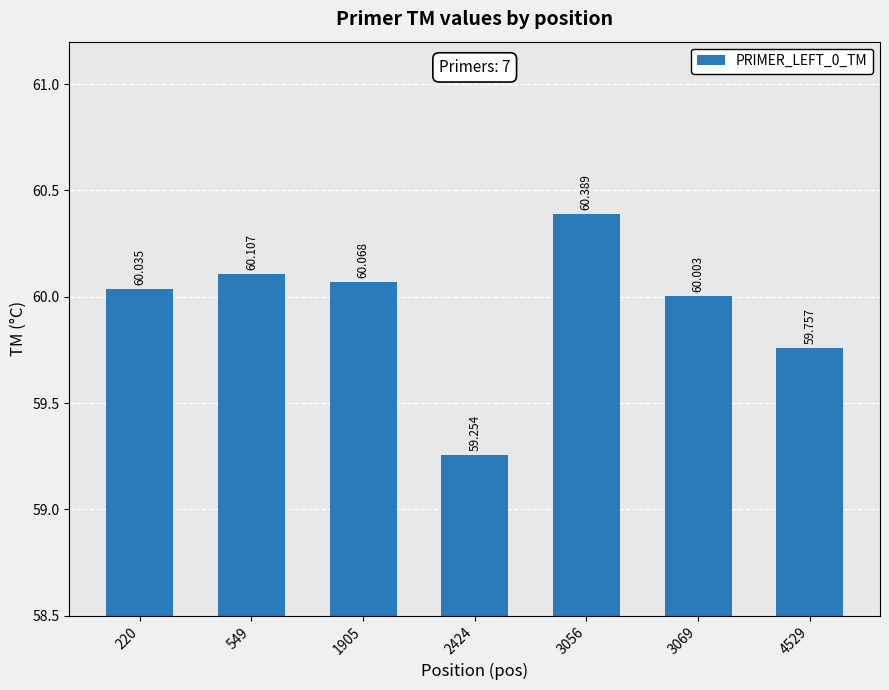

What is the value of the 6th bar from the left?

60.0